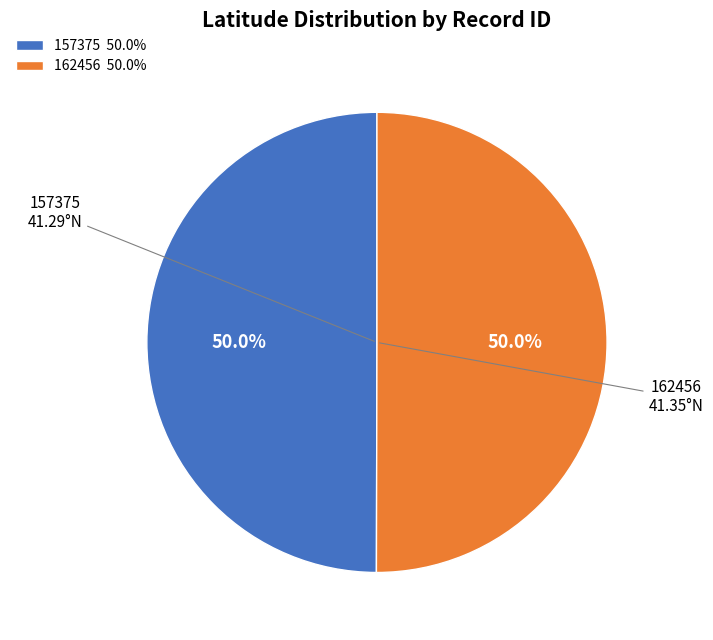

Do 157375 50.0% and 162456 50.0% together represent more than half of the pie?

Yes